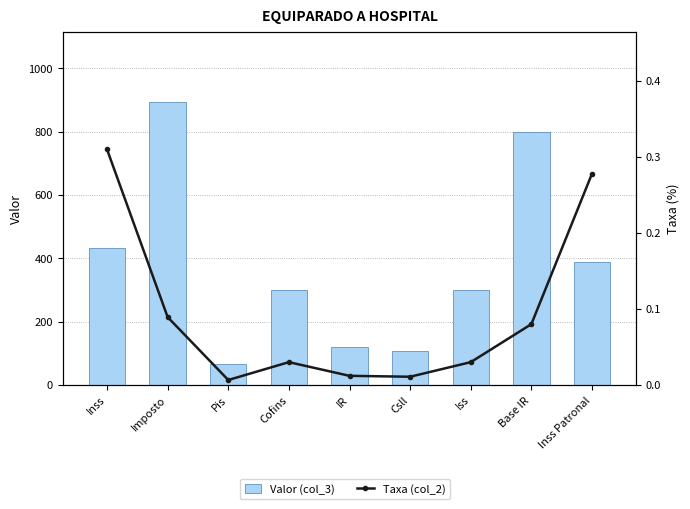

Reading left to right, list all the values displayed in this chart.

Valor (col_3): Inss=434.0	Imposto=893.0	Pis=65.0	Cofins=300.0	IR=120.0	Csll=108.0	Iss=300.0	Base IR=800.0	Inss Patronal=389.2
Taxa (col_2): Inss=0.3	Imposto=0.1	Pis=0.0	Cofins=0.0	IR=0.0	Csll=0.0	Iss=0.0	Base IR=0.1	Inss Patronal=0.3